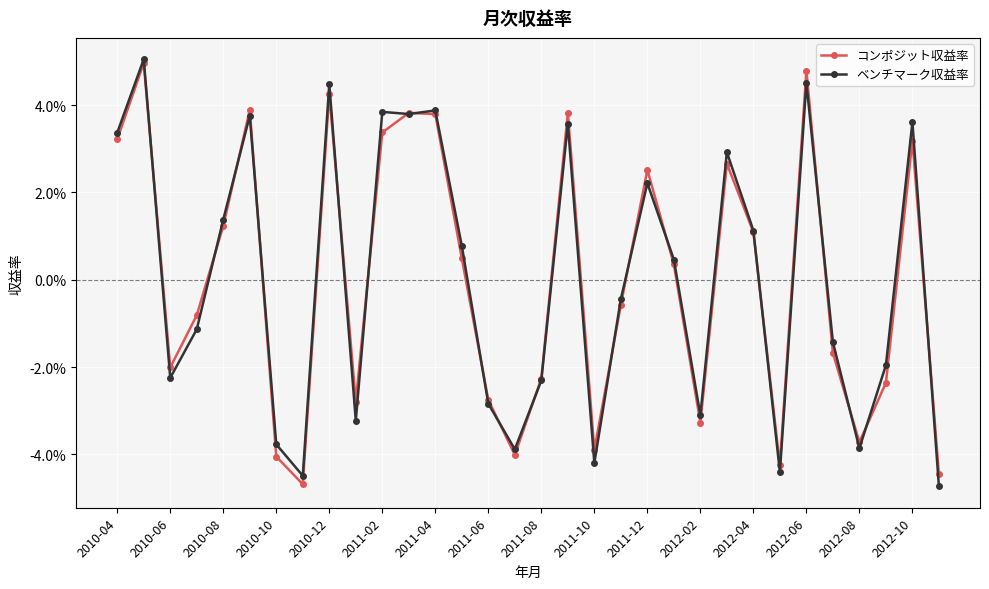

Reading left to right, what are all the values shown in this chart?

コンポジット収益率: 0.0	0.0	-0.0	-0.0	0.0	0.0	-0.0	-0.0	0.0	-0.0	0.0	0.0	0.0	0.0	-0.0	-0.0	-0.0	0.0	-0.0	-0.0	0.0	0.0	-0.0	0.0	0.0	-0.0	0.0	-0.0	-0.0	-0.0	0.0	-0.0
ベンチマーク収益率: 0.0	0.1	-0.0	-0.0	0.0	0.0	-0.0	-0.0	0.0	-0.0	0.0	0.0	0.0	0.0	-0.0	-0.0	-0.0	0.0	-0.0	-0.0	0.0	0.0	-0.0	0.0	0.0	-0.0	0.0	-0.0	-0.0	-0.0	0.0	-0.0